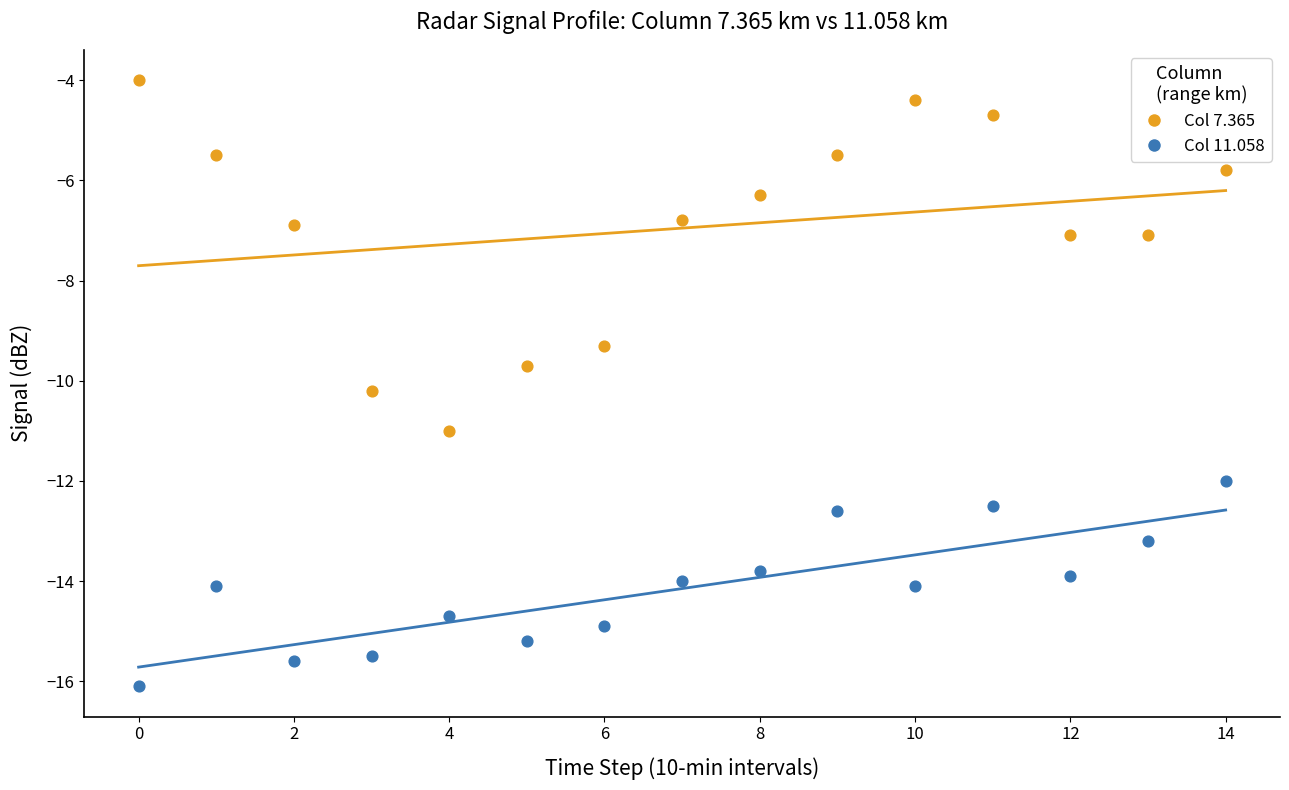

Which series reaches the maximum Y coordinate?

Col 7.365